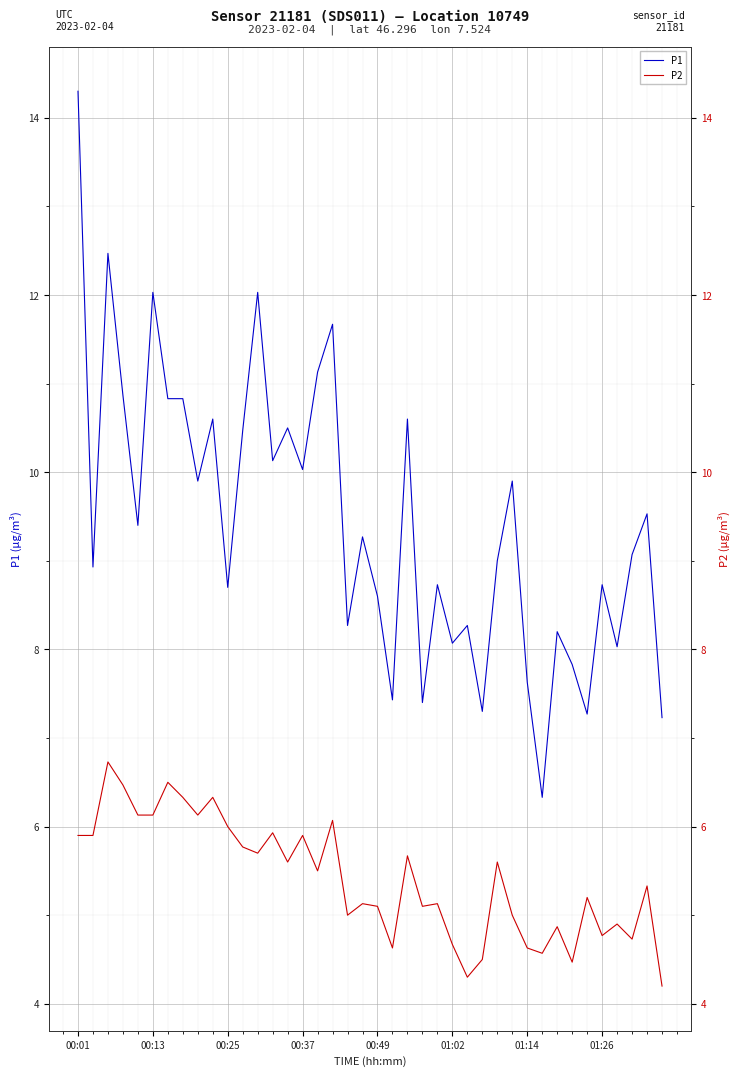

What is the label of the 14th point from the left?

13